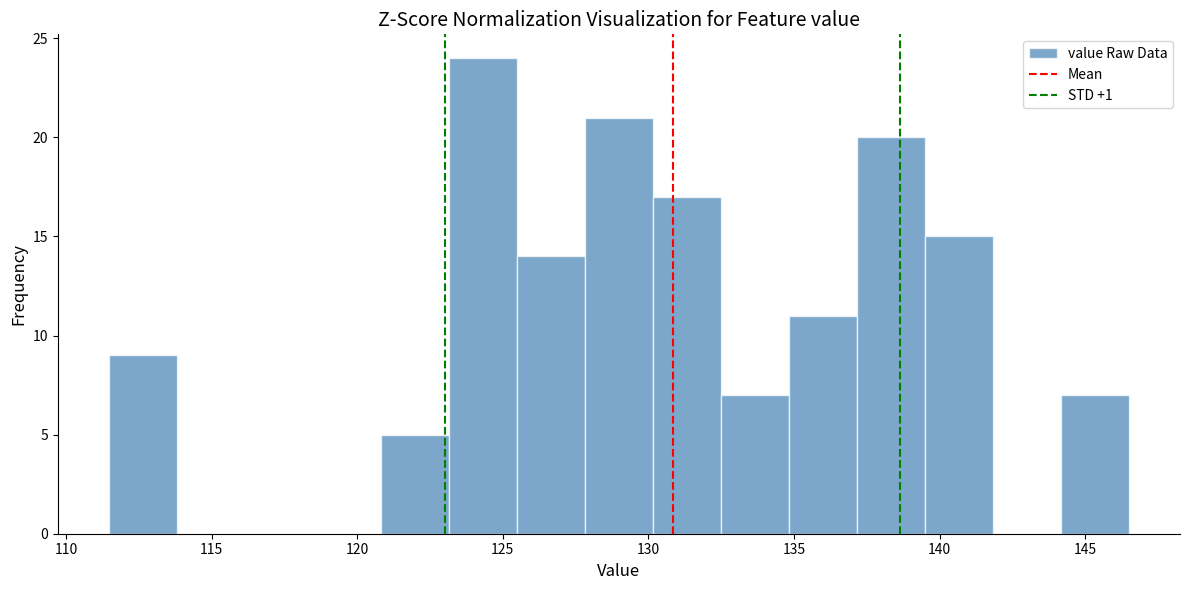

Reading left to right, list every bar in this chart as the range it spans on the x-axis followed by its height. Neither the bar edges nor the heights are printed on the chart, so give them approximately, as read against the axes.

111.5 to 114.0: 9
114.0 to 116.0: 0
116.0 to 118.5: 0
118.5 to 121.0: 0
121.0 to 123.0: 5
123.0 to 125.5: 24
125.5 to 128.0: 14
128.0 to 130.0: 21
130.0 to 132.5: 17
132.5 to 135.0: 7
135.0 to 137.0: 11
137.0 to 139.5: 20
139.5 to 142.0: 15
142.0 to 144.0: 0
144.0 to 146.5: 7